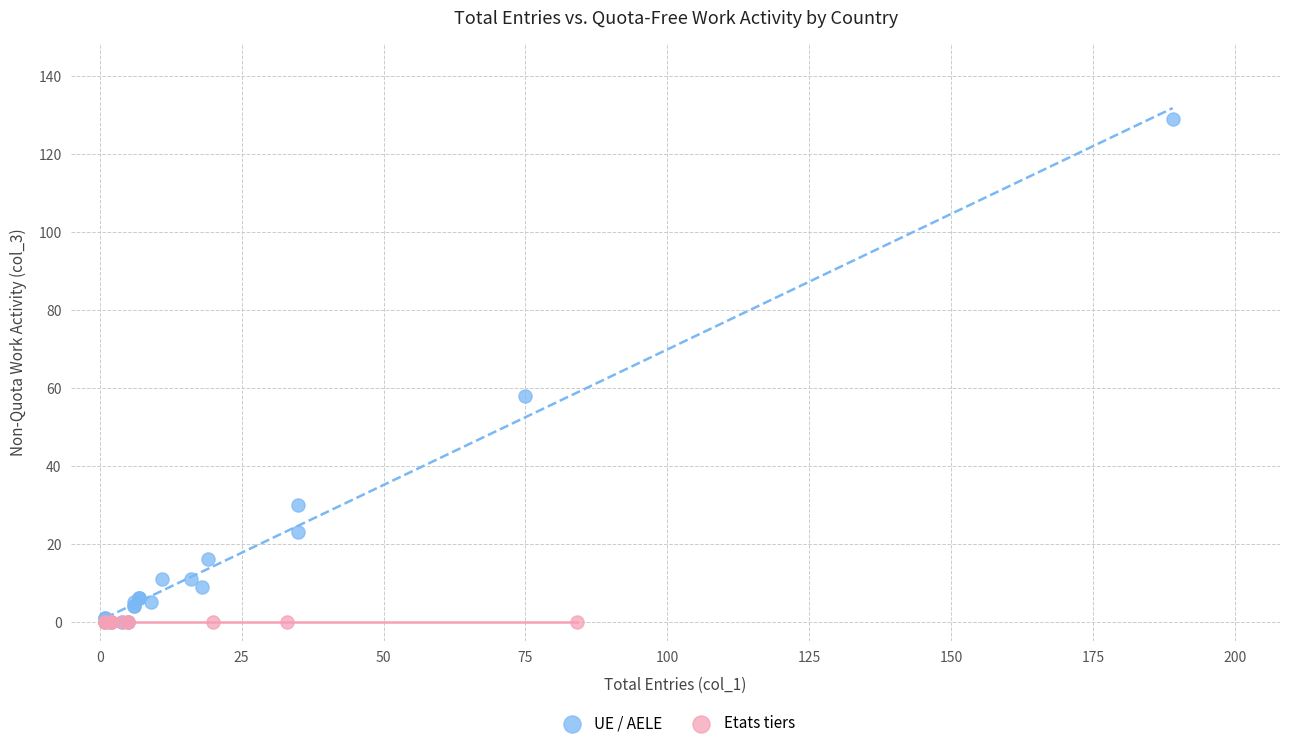

Which series contains the highest Y value?

UE / AELE